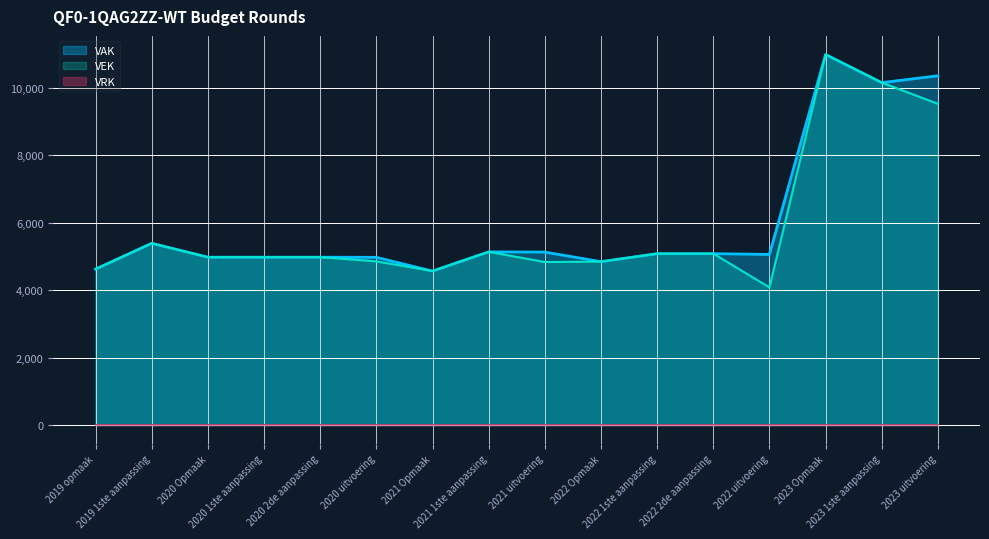

Is the value of VEK at 2022 2de aanpassing greater than the value of VAK at 2020 Opmaak?

Yes